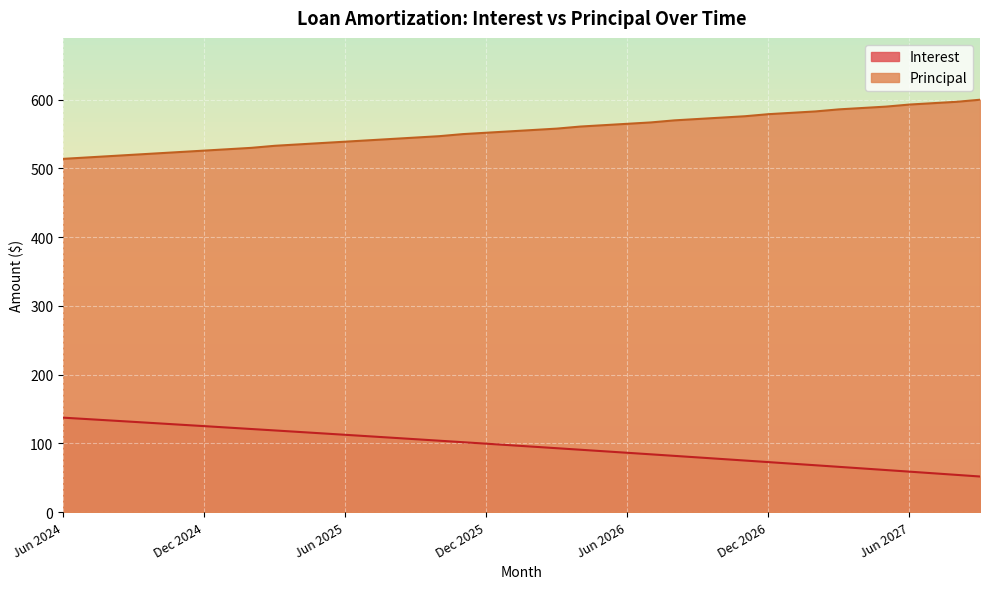

Reading right to left, extract all data points from this chart.

Interest: Sep 2027=51.9	Aug 2027=54.2	Jul 2027=56.6	Jun 2027=58.9	May 2027=61.3	Apr 2027=63.6	Mar 2027=65.9	Feb 2027=68.2	Jan 2027=70.5	Dec 2026=72.8	Nov 2026=75.1	Oct 2026=77.4	Sep 2026=79.6	Aug 2026=81.9	Jul 2026=84.1	Jun 2026=86.4	May 2026=88.6	Apr 2026=90.8	Mar 2026=93.0	Feb 2026=95.2	Jan 2026=97.4	Dec 2025=99.6	Nov 2025=101.8	Oct 2025=103.9	Sep 2025=106.1	Aug 2025=108.2	Jul 2025=110.4	Jun 2025=112.5	May 2025=114.7	Apr 2025=116.8	Mar 2025=118.9	Feb 2025=121.0	Jan 2025=123.1	Dec 2024=125.2	Nov 2024=127.2	Oct 2024=129.3	Sep 2024=131.3	Aug 2024=133.4	Jul 2024=135.4	Jun 2024=137.5
Principal: Sep 2027=600.0	Aug 2027=597.0	Jul 2027=595.0	Jun 2027=593.0	May 2027=590.0	Apr 2027=588.0	Mar 2027=586.0	Feb 2027=583.0	Jan 2027=581.0	Dec 2026=579.0	Nov 2026=576.0	Oct 2026=574.0	Sep 2026=572.0	Aug 2026=570.0	Jul 2026=567.0	Jun 2026=565.0	May 2026=563.0	Apr 2026=561.0	Mar 2026=558.0	Feb 2026=556.0	Jan 2026=554.0	Dec 2025=552.0	Nov 2025=550.0	Oct 2025=547.0	Sep 2025=545.0	Aug 2025=543.0	Jul 2025=541.0	Jun 2025=539.0	May 2025=537.0	Apr 2025=535.0	Mar 2025=533.0	Feb 2025=530.0	Jan 2025=528.0	Dec 2024=526.0	Nov 2024=524.0	Oct 2024=522.0	Sep 2024=520.0	Aug 2024=518.0	Jul 2024=516.0	Jun 2024=514.0